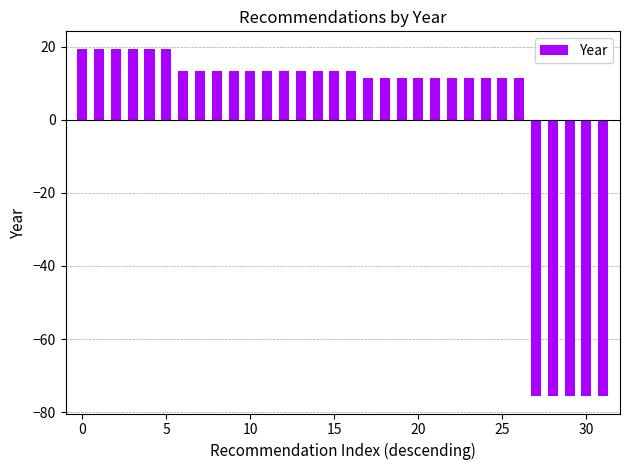

What is the maximum value shown in the chart?

19.4